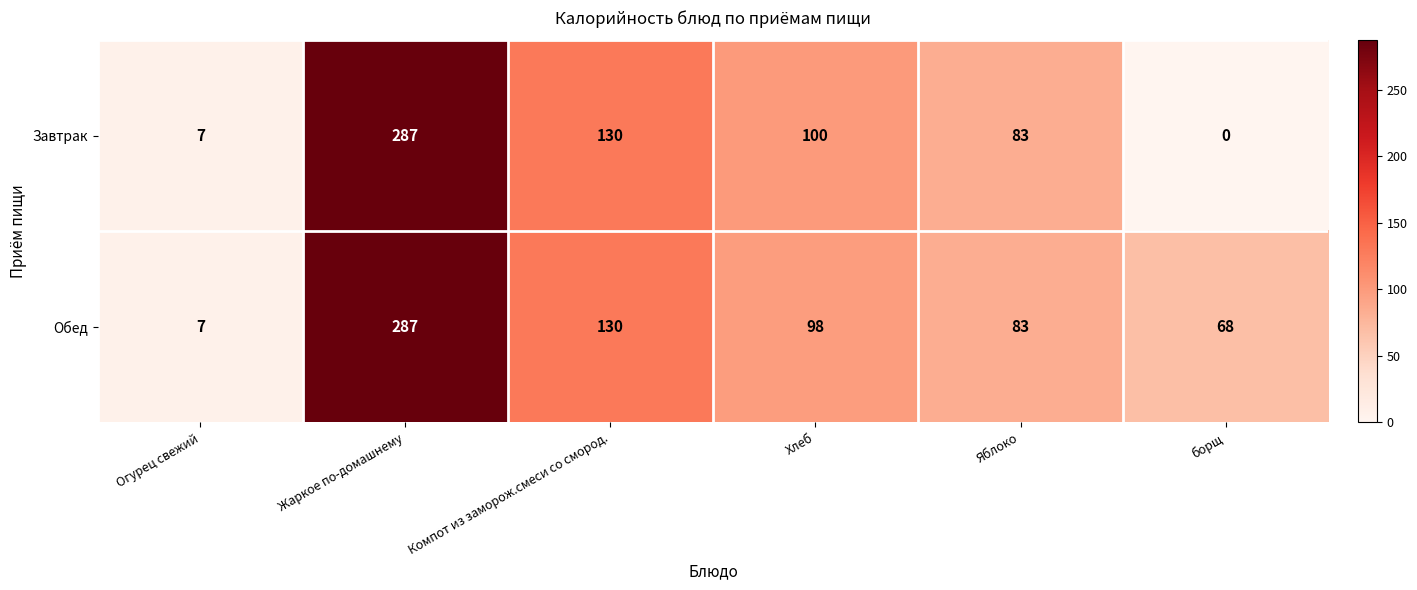

Which series has the largest range (max minus min)?

Завтрак